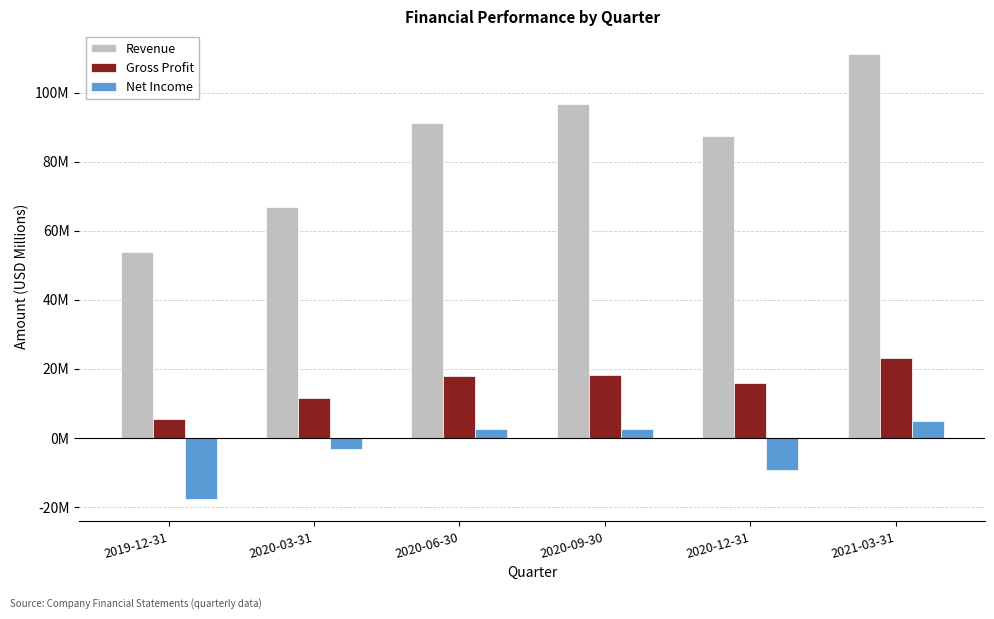

Where does the Revenue series first go above 91?

2020-06-30